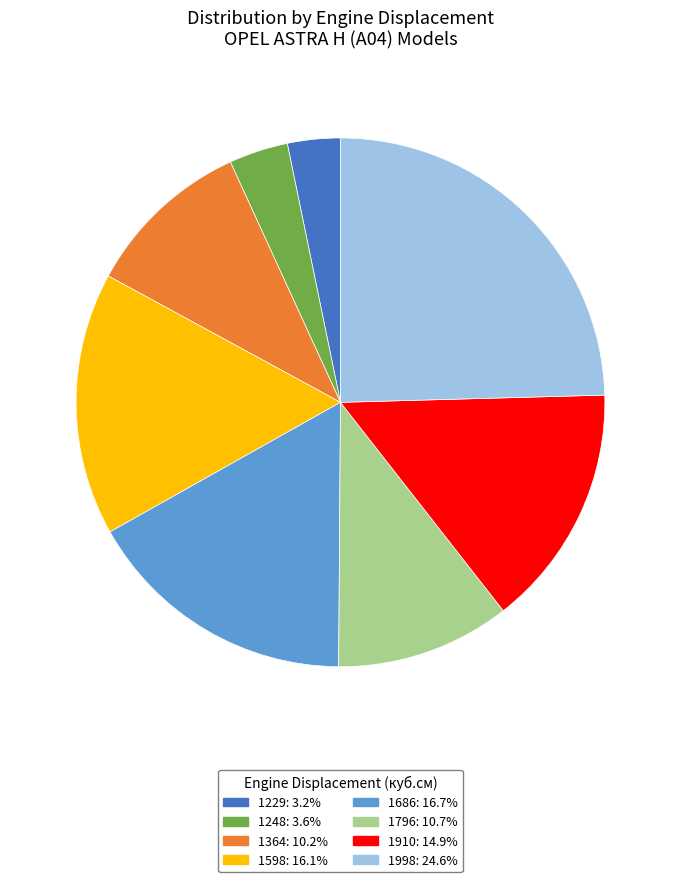

Is there a majority slice in this chart?

No